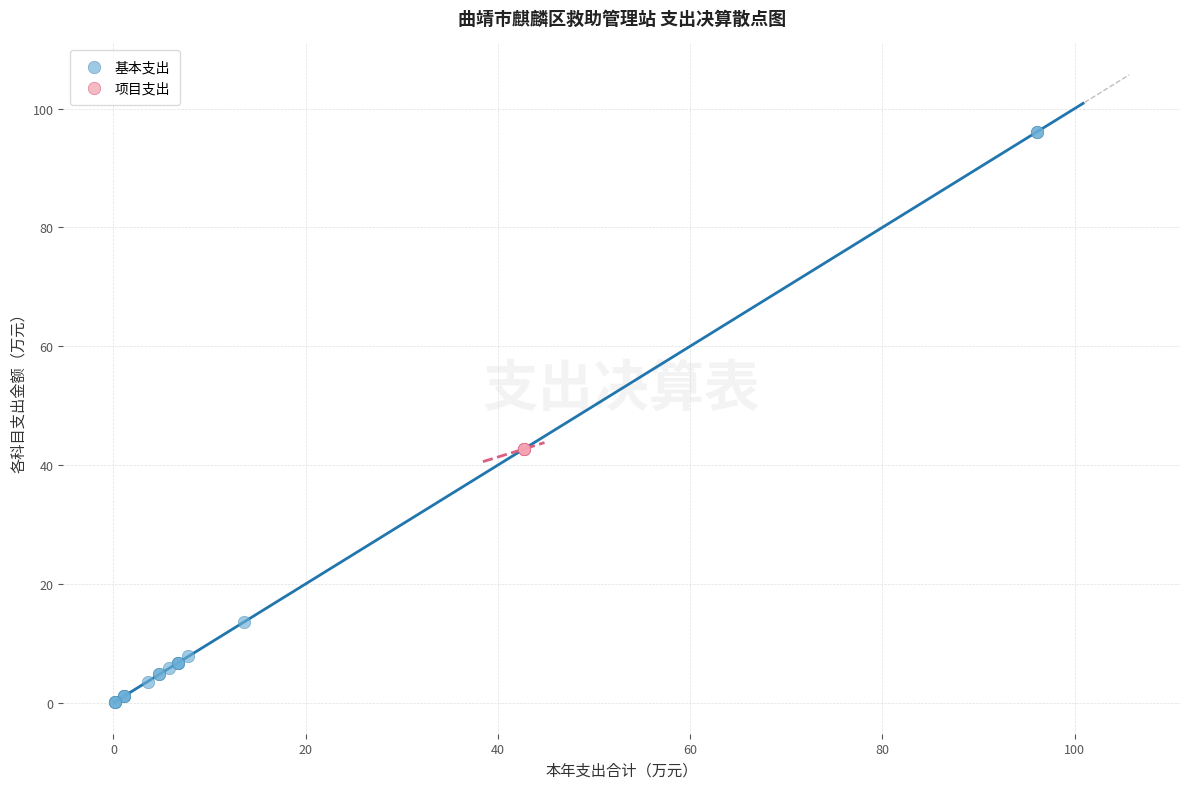

Which series reaches the maximum Y coordinate?

基本支出